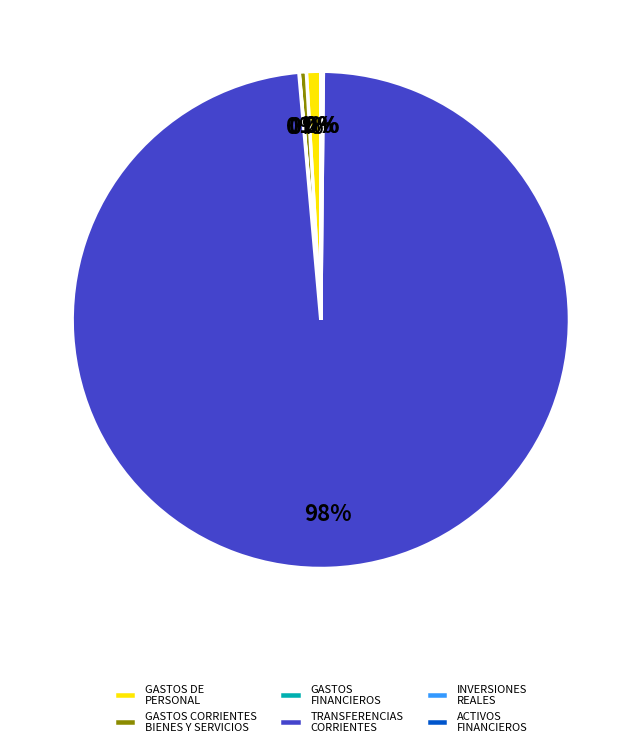

Is there any slice that represents more than half of the pie?

Yes